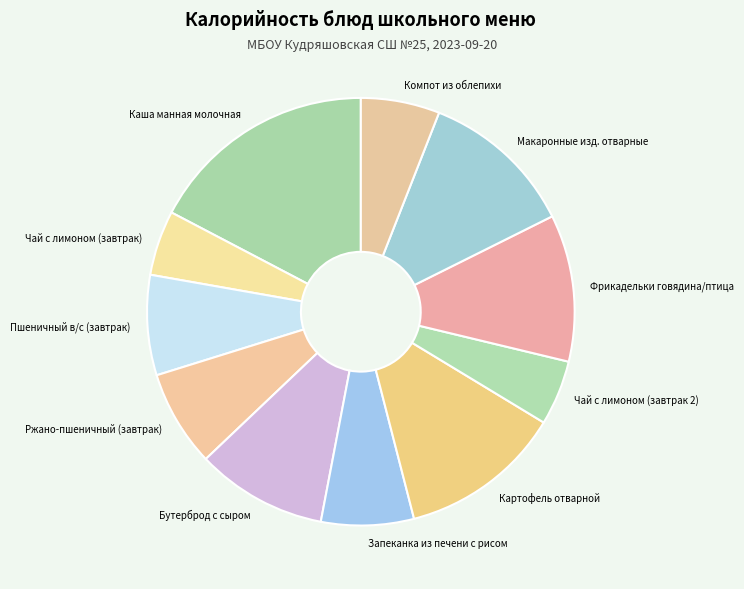

Which has a higher value, Чай с лимоном (завтрак) or Компот из облепихи?

Компот из облепихи